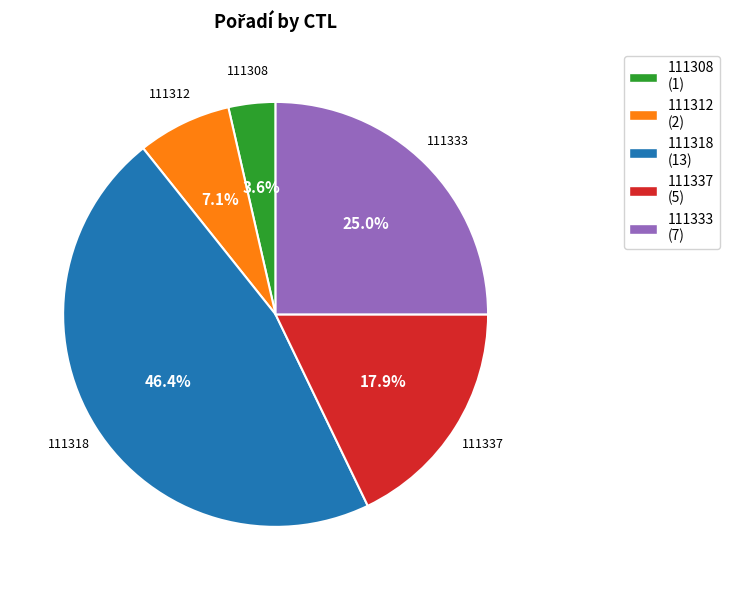

Between 111308 (1) and 111337 (5), which is larger?

111337 (5)